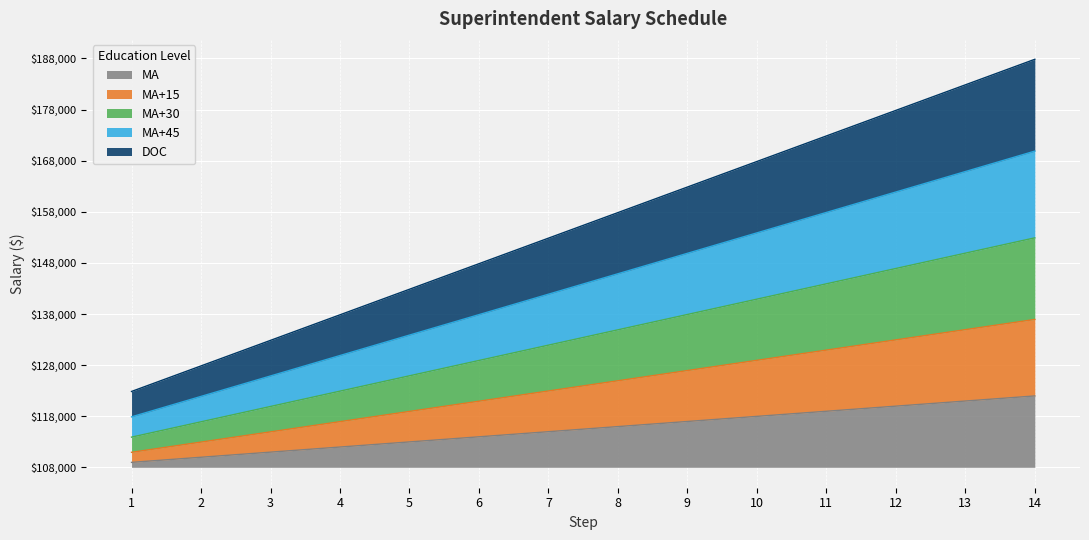

At which category is the sum across all series the highest?

14